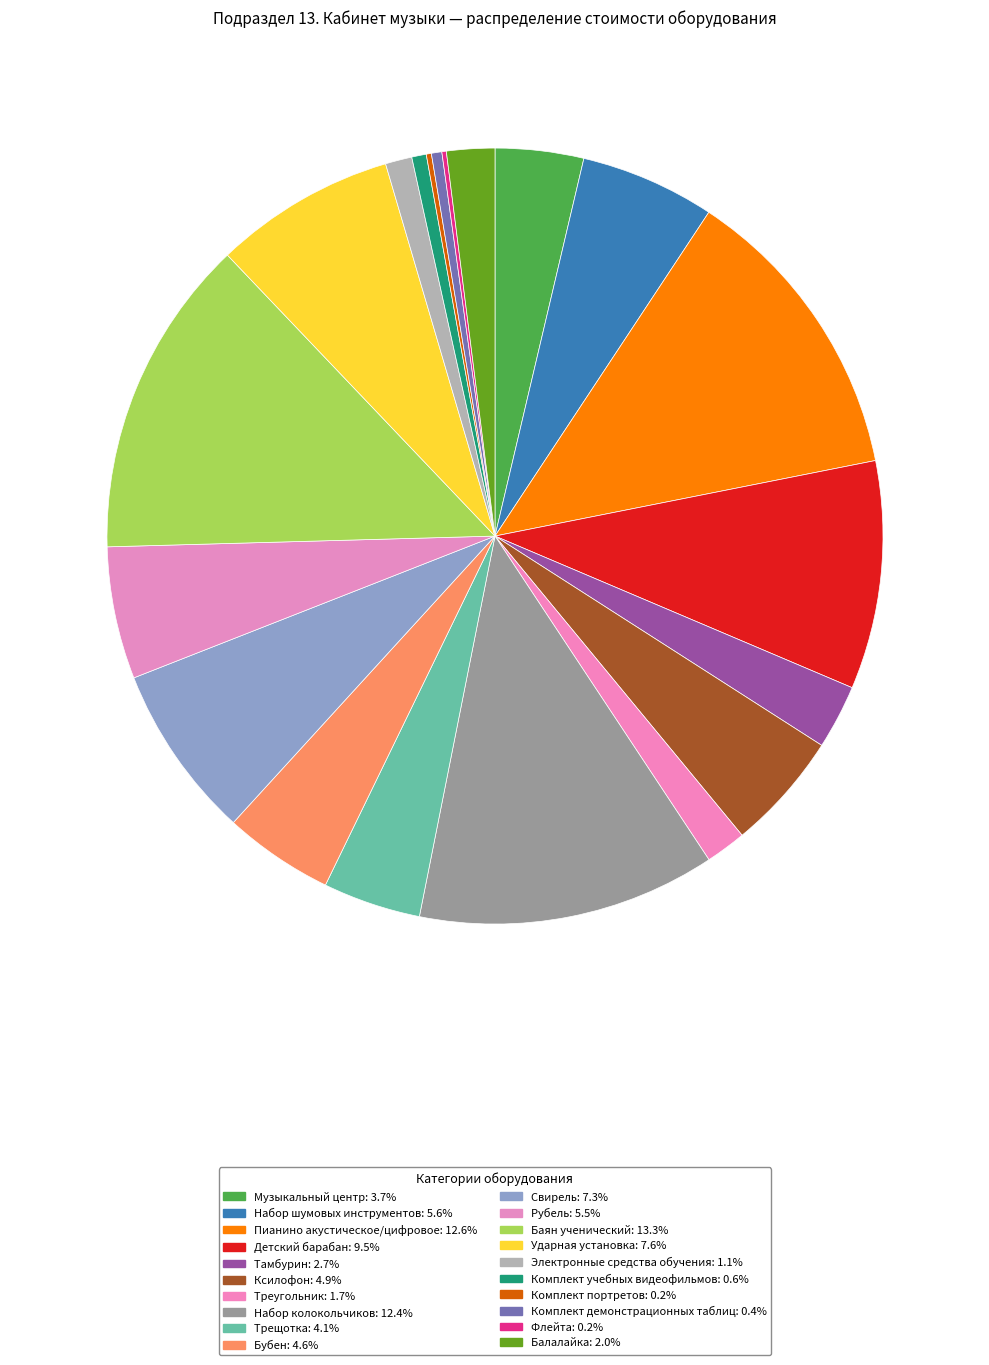

How many segments does this pie chart have?

20